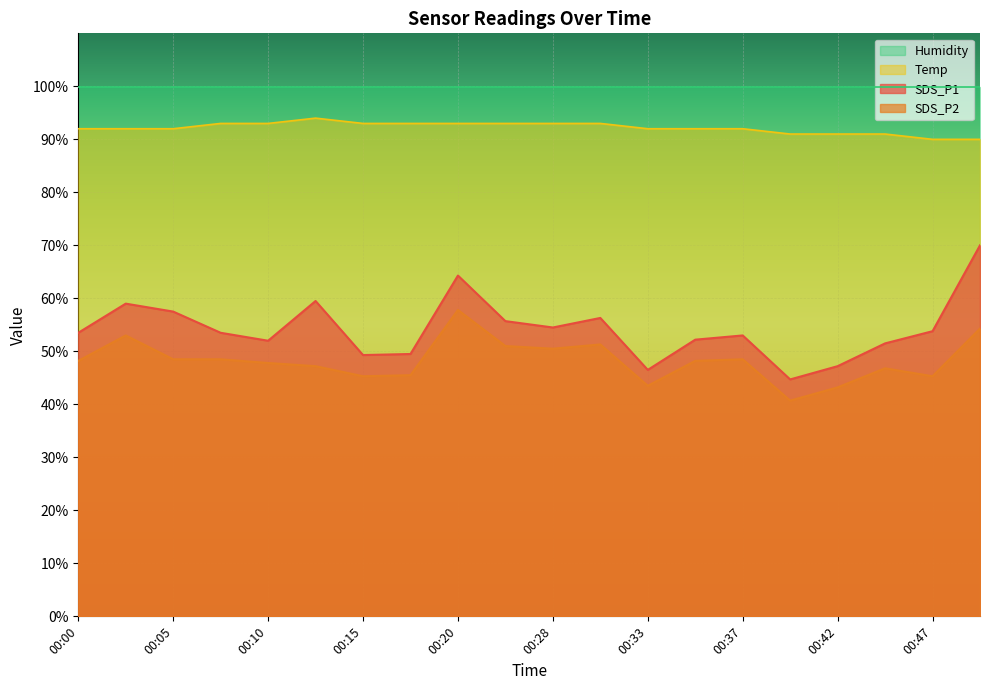

True or false: Temp has more than 0 points higher than both neighbors.

True